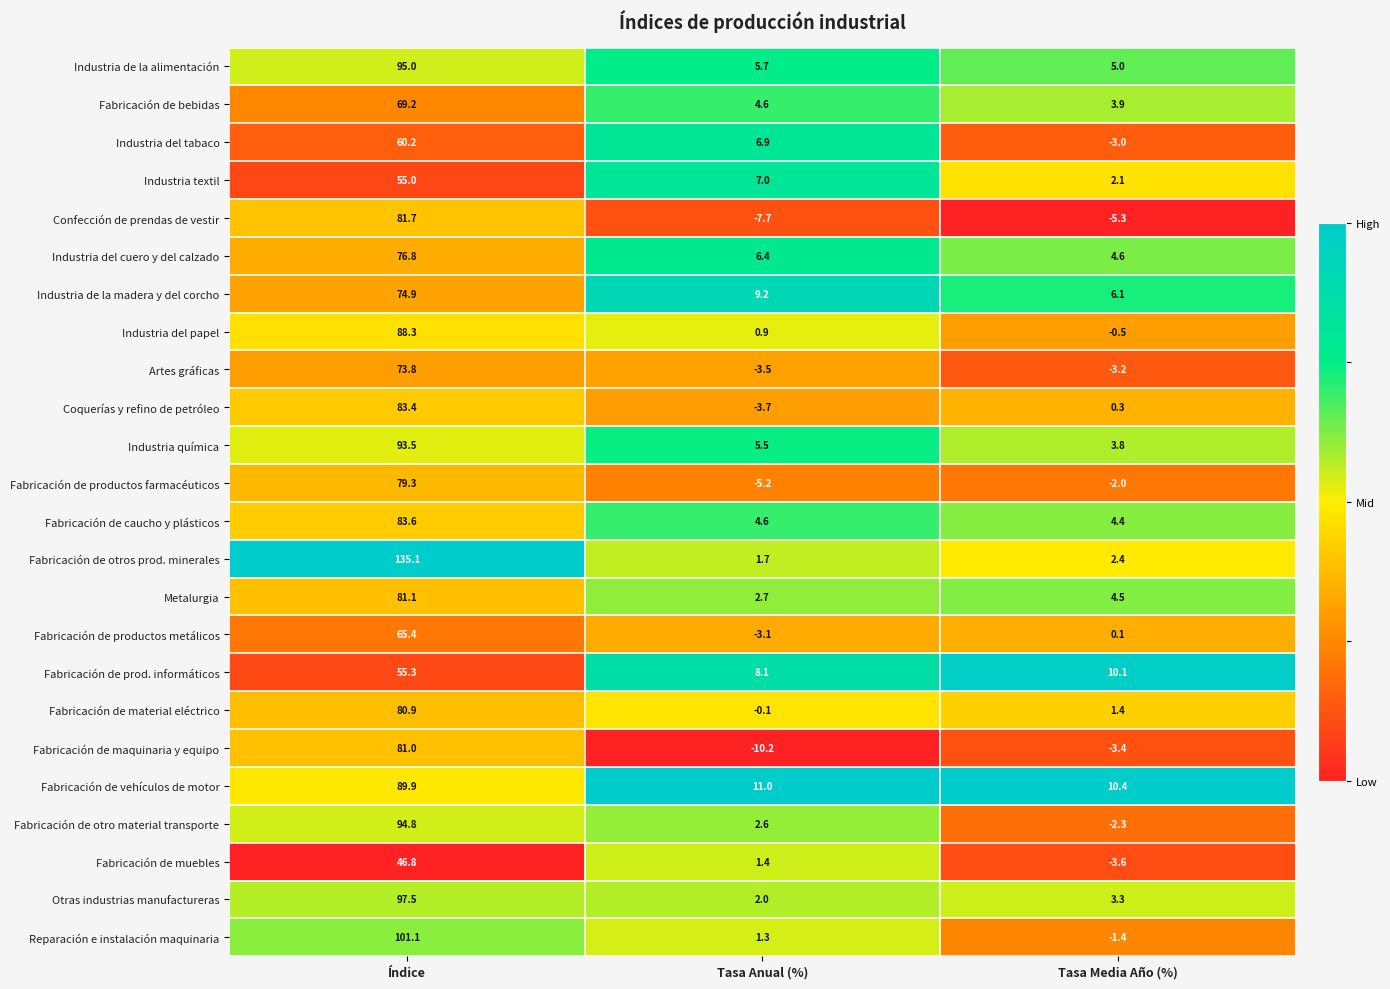

Which category has the highest value in the Industria del cuero y del calzado series?

Índice